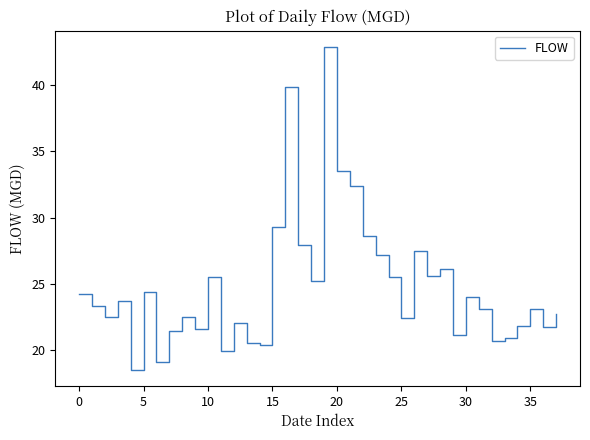

What is the maximum value shown in the chart?

42.9